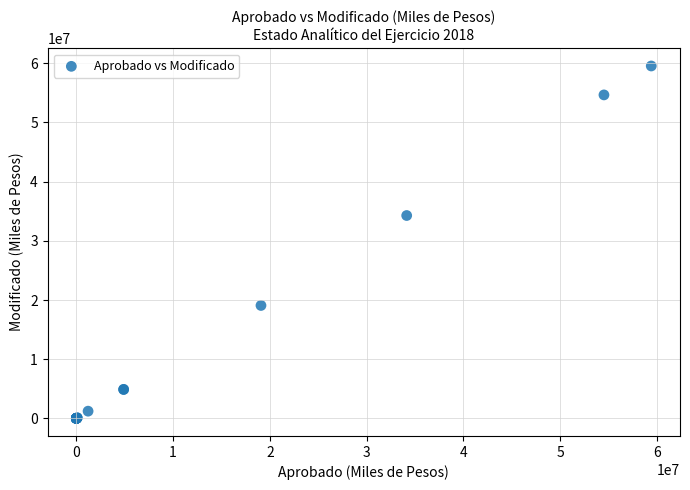

What Y value in the scatter plot is closest to 29773795?

34277618.1